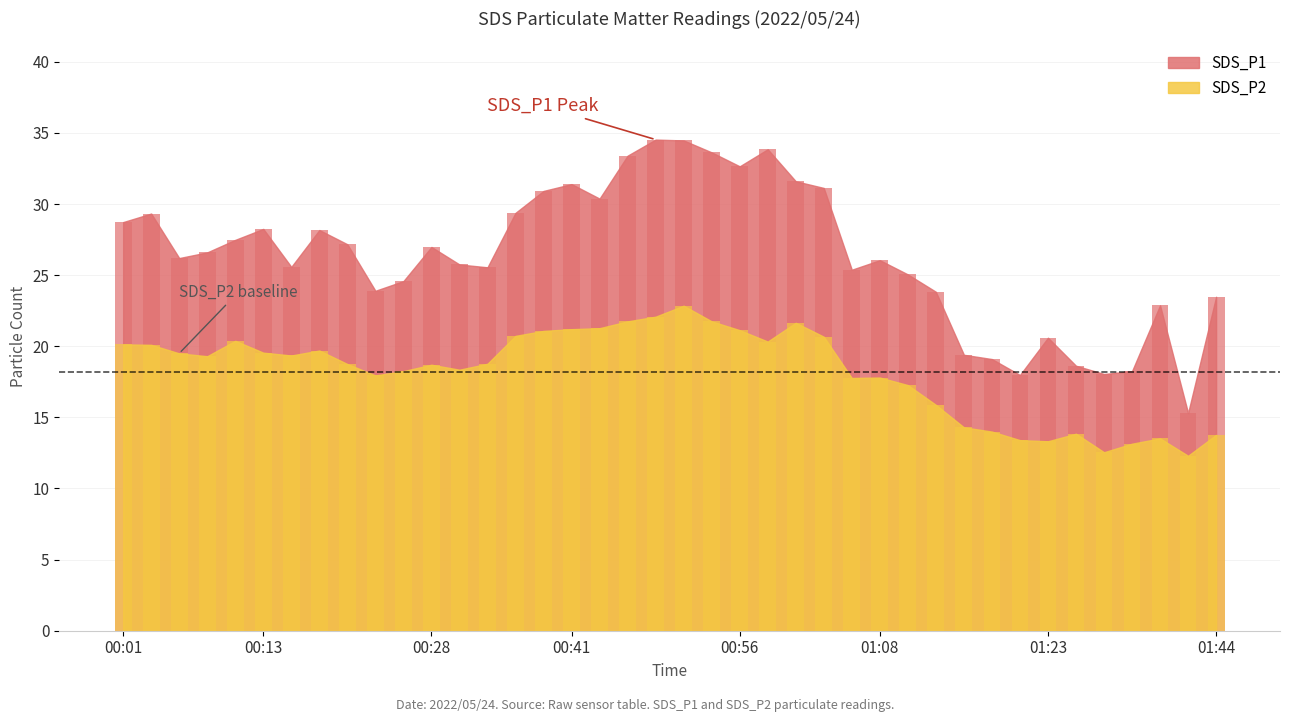

At which category is the sum across all series the highest?

00:51